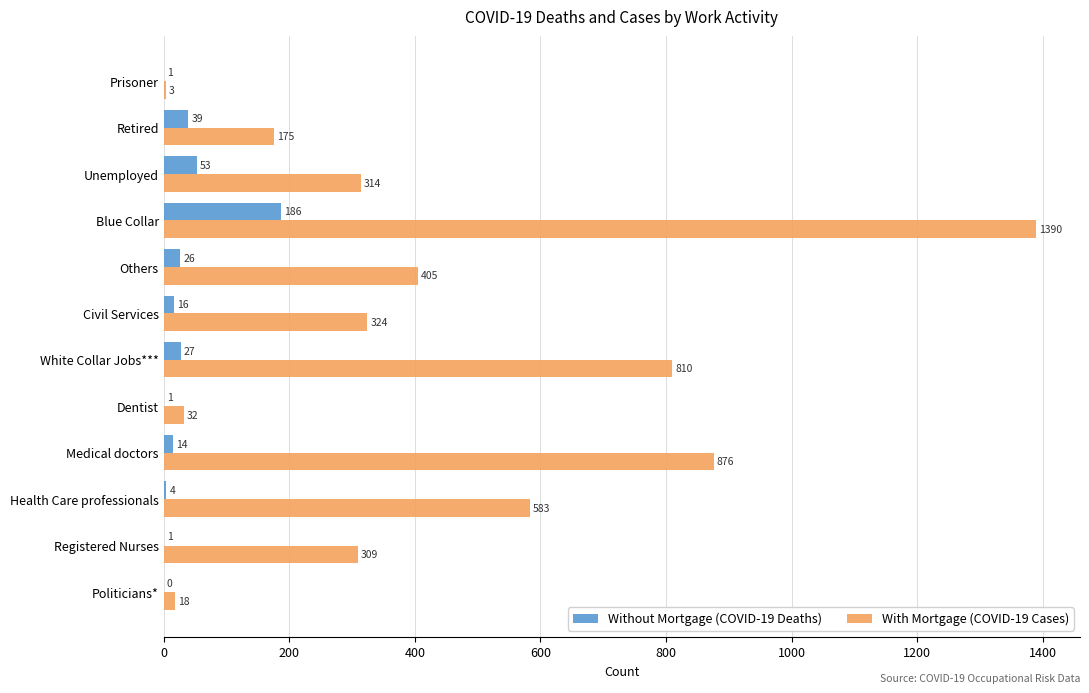

The value of With Mortgage (COVID-19 Cases) at White Collar Jobs*** is 810. True or false?

True